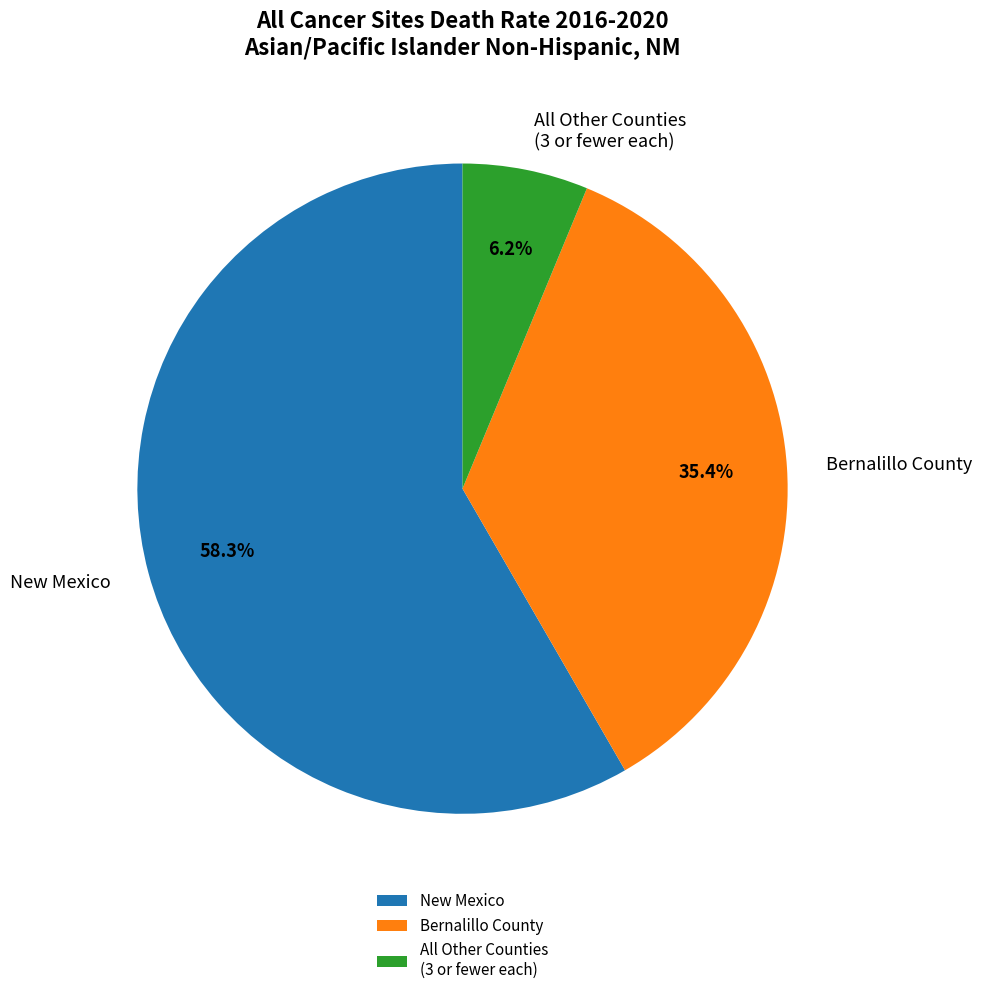

Is the sum of New Mexico and Bernalillo County greater than half?

Yes